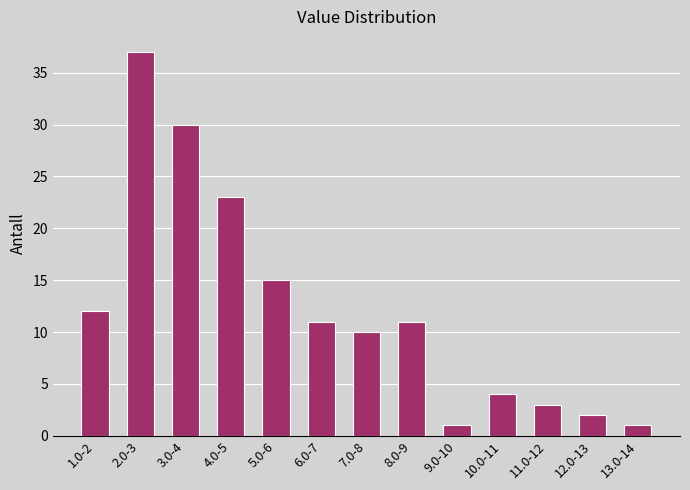

Reading left to right, transcribe all the data shown in this chart.

12	37	30	23	15	11	10	11	1	4	3	2	1